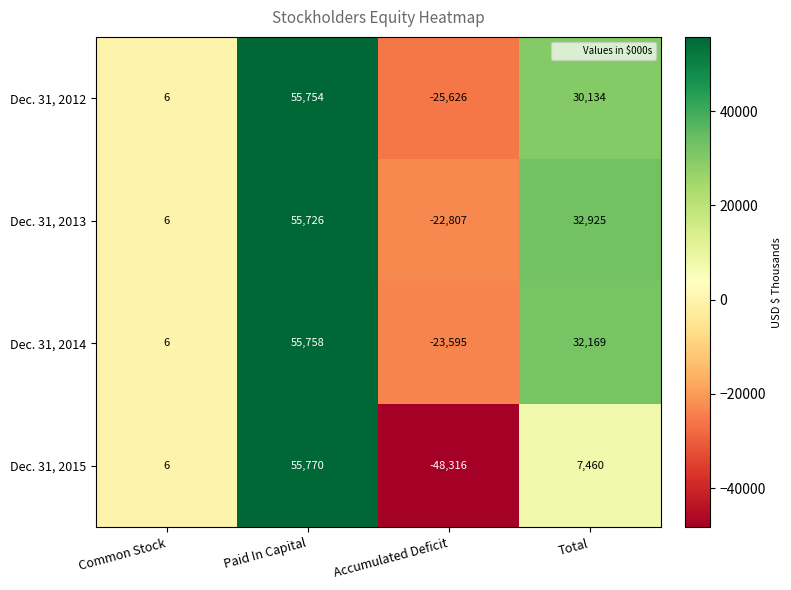

How many values in Dec. 31, 2014 are below zero?

1